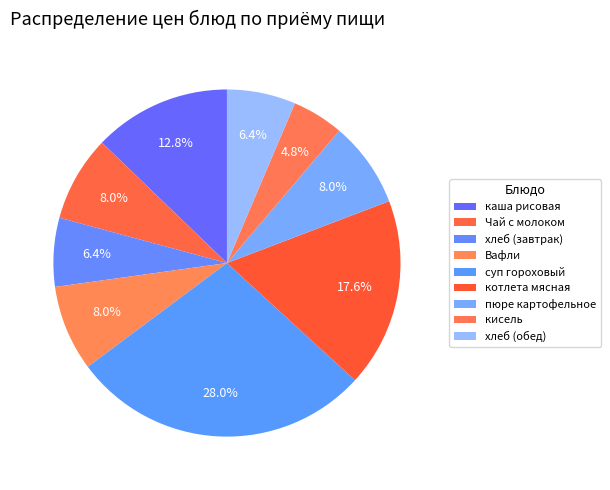

What percentage is NOT represented by суп гороховый?

72.0%